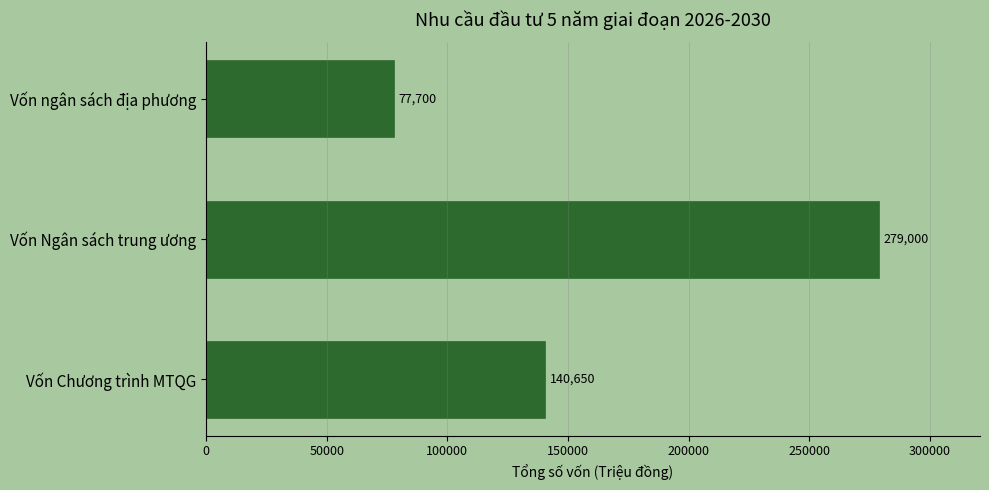

True or false: the data shows 279000 at Vốn Ngân sách trung ương.

True